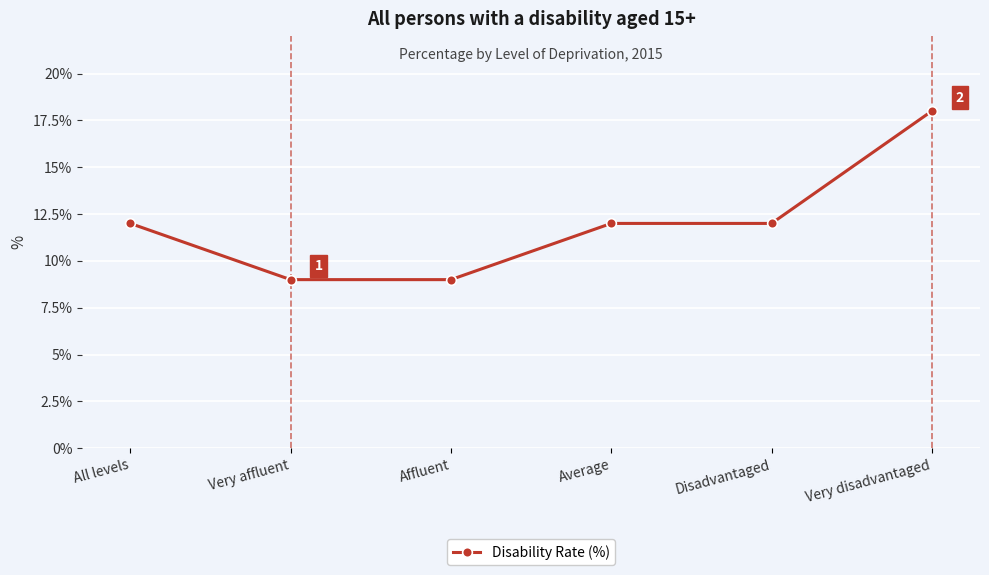

Does the chart have visible grid lines?

Yes